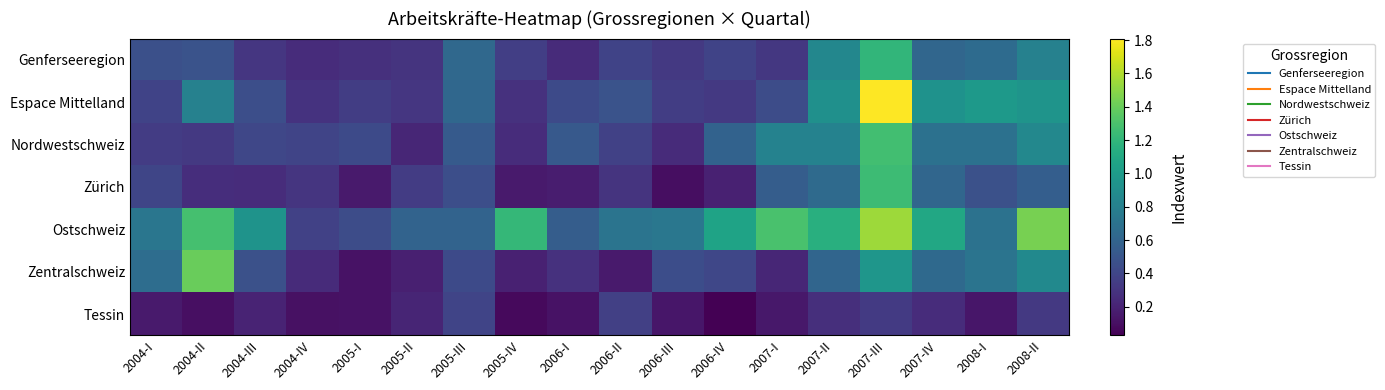

How many categories are shown in the chart?

18